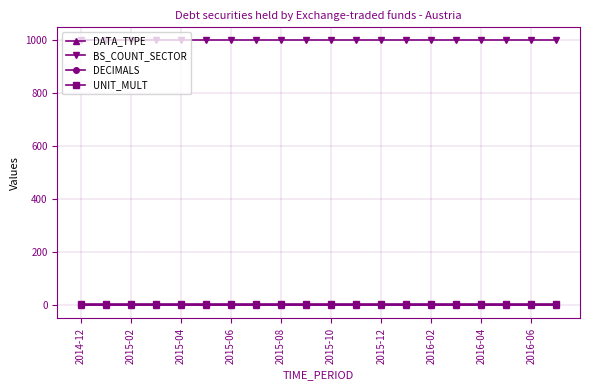

Reading right to left, list all the values displayed in this chart.

DATA_TYPE: 1	1	1	1	1	1	1	1	1	1	1	1	1	1	1	1	1	1	1	1
BS_COUNT_SECTOR: 1000	1000	1000	1000	1000	1000	1000	1000	1000	1000	1000	1000	1000	1000	1000	1000	1000	1000	1000	1000
DECIMALS: 0	0	0	0	0	0	0	0	0	0	0	0	0	0	0	0	0	0	0	0
UNIT_MULT: 6	6	6	6	6	6	6	6	6	6	6	6	6	6	6	6	6	6	6	6